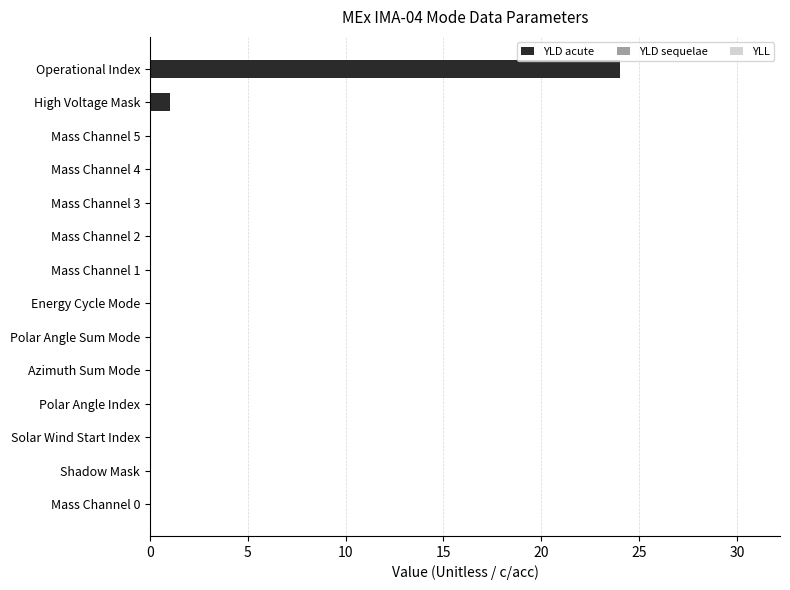

What is the greatest value displayed?

24